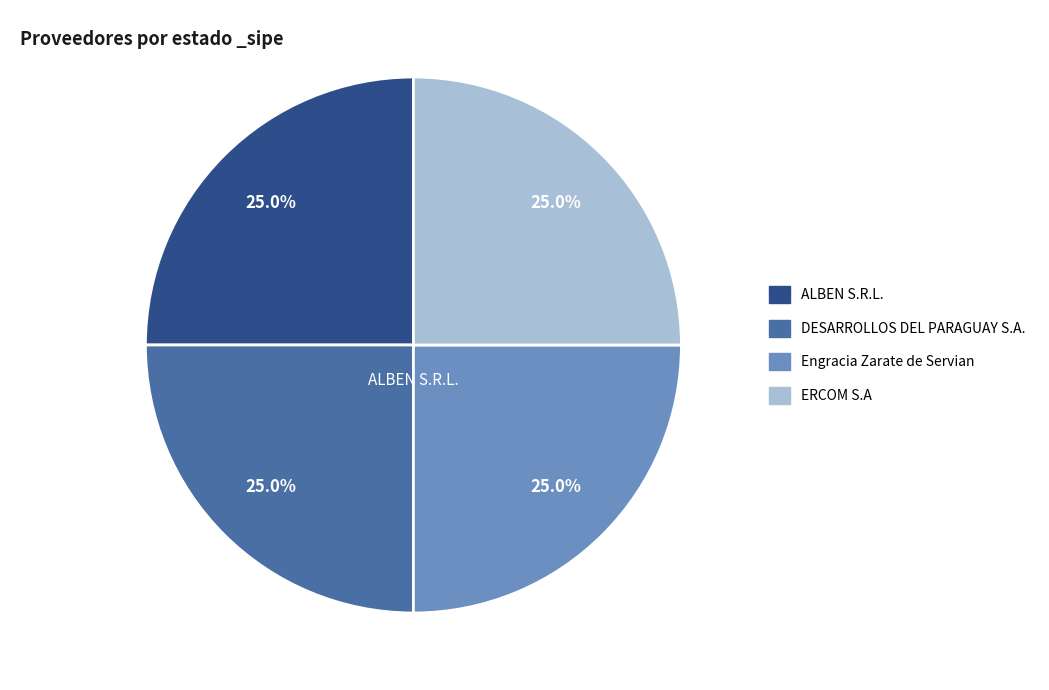

Is there any slice that represents more than half of the pie?

No